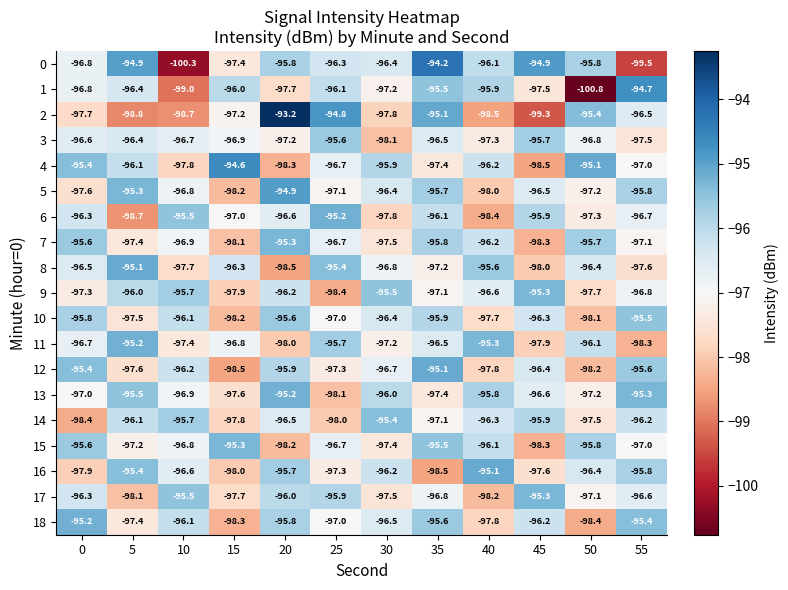

Rank the categories by 7 value from lowest to highest.

45, 15, 30, 5, 55, 10, 25, 40, 35, 50, 0, 20